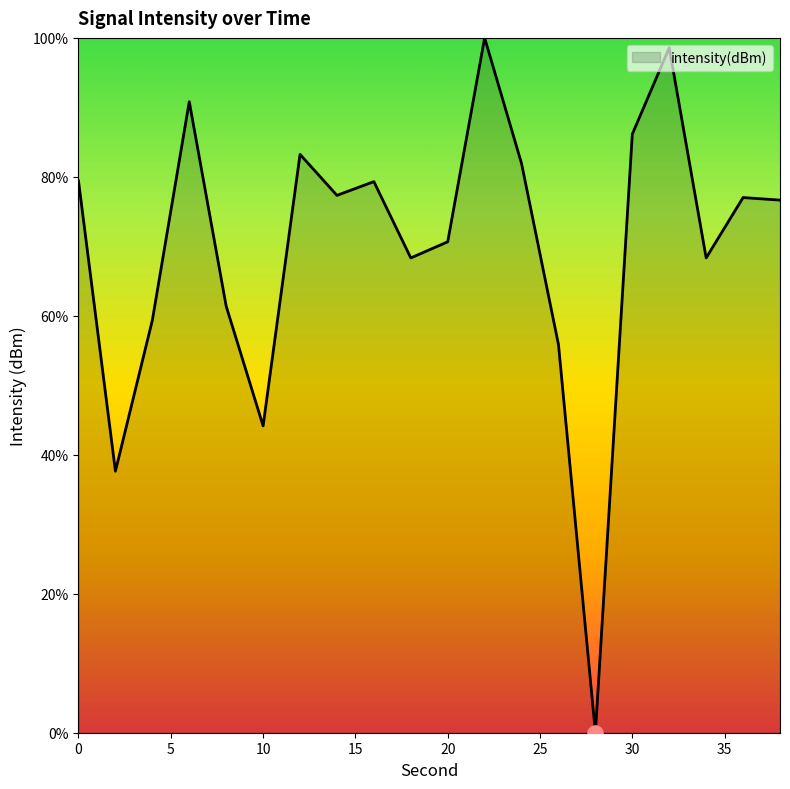

What is the greatest value displayed?

100.0